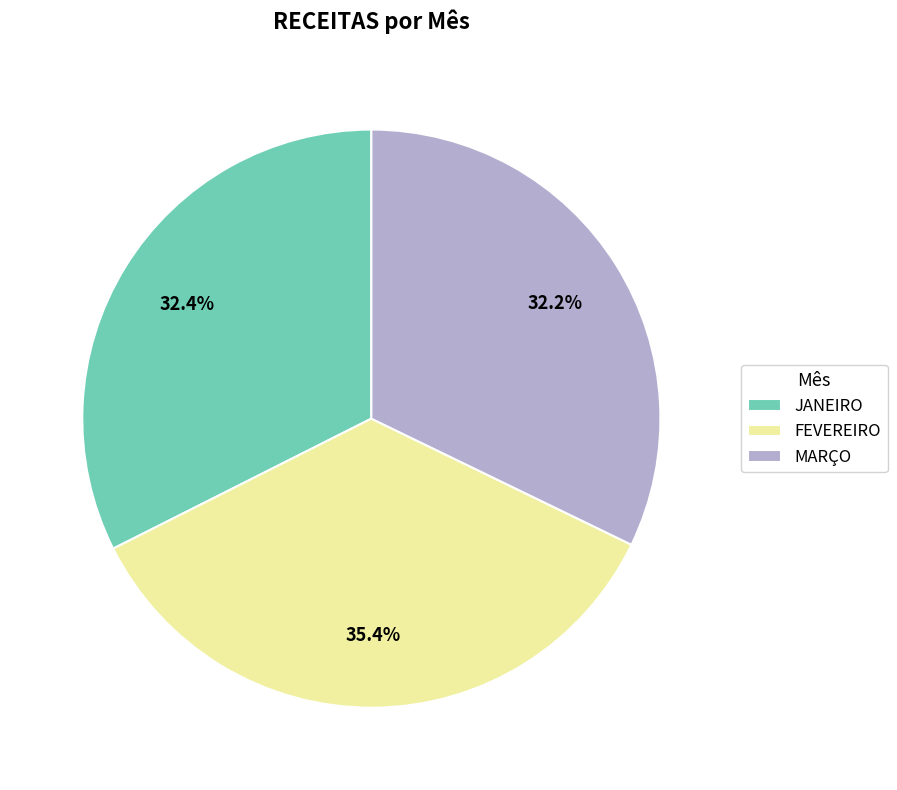

Combined, what portion of the pie is FEVEREIRO and JANEIRO?

67.8%